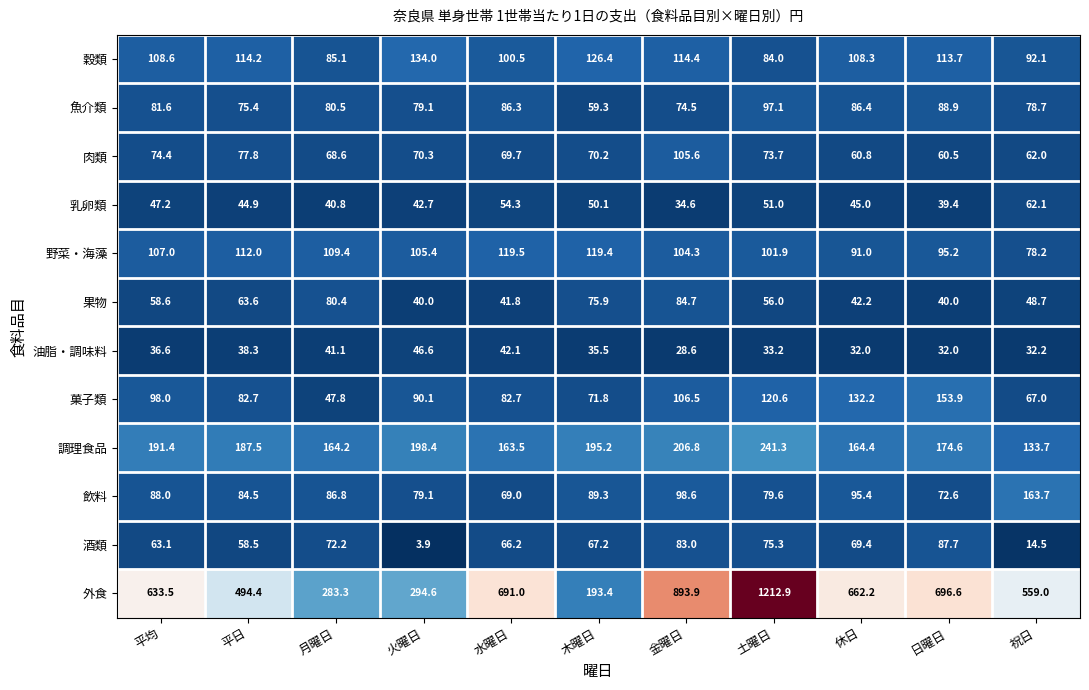

Which series has the largest total across all categories?

外食